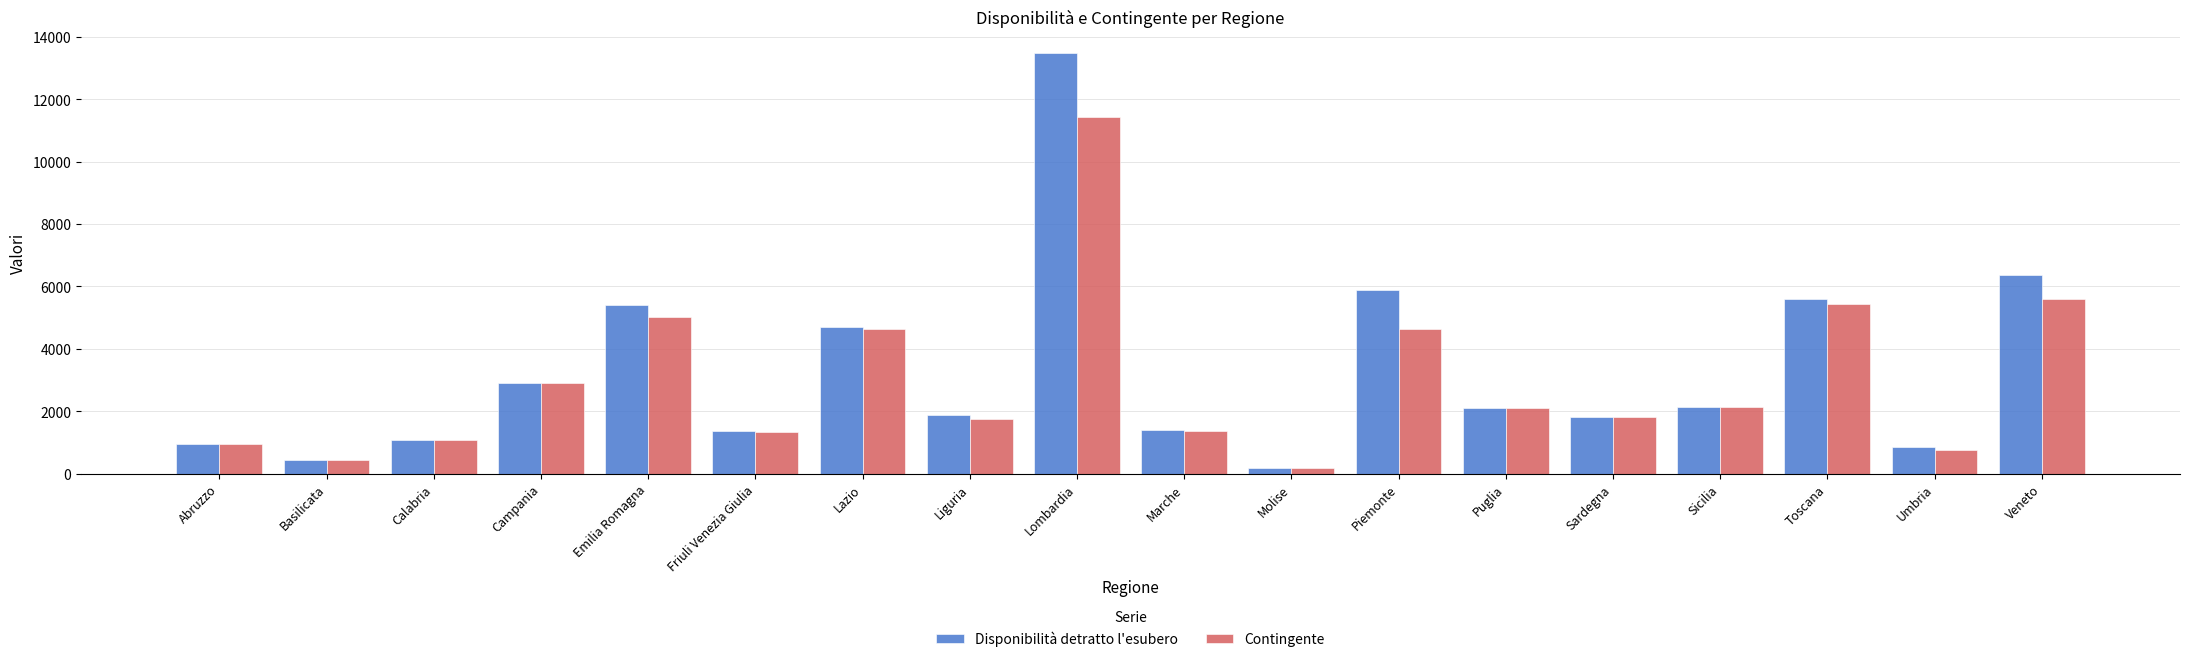

What is the total value across all series at Liguria?

3621